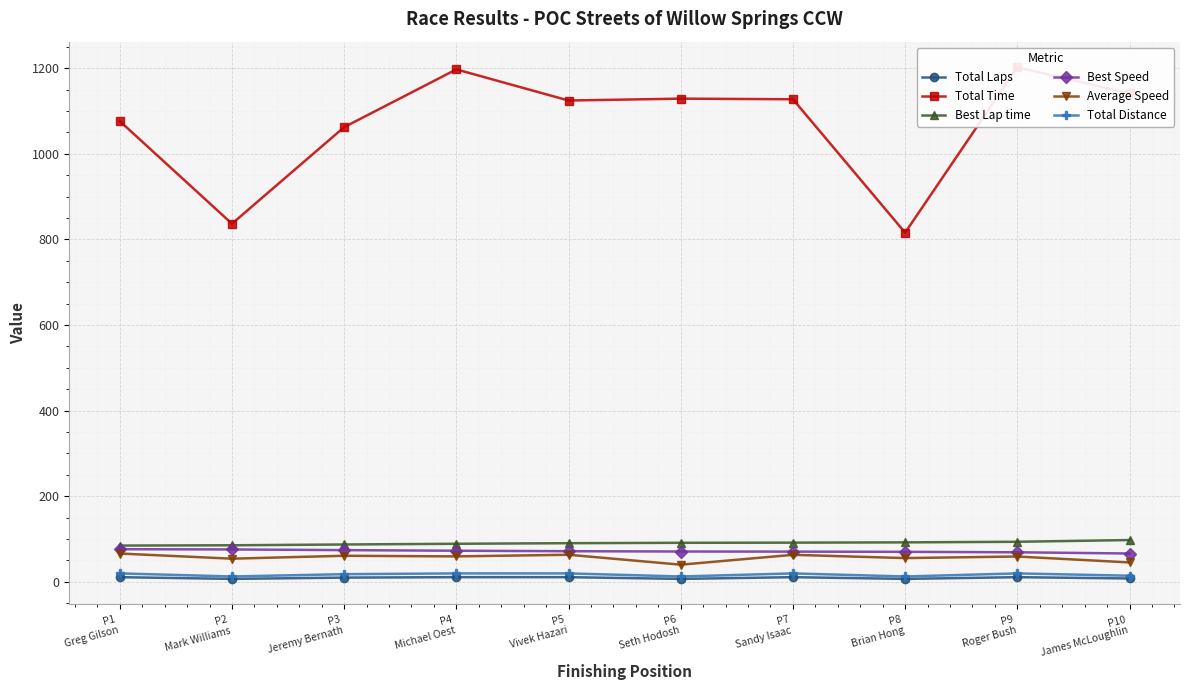

True or false: Total Laps and Average Speed cross at least once.

False